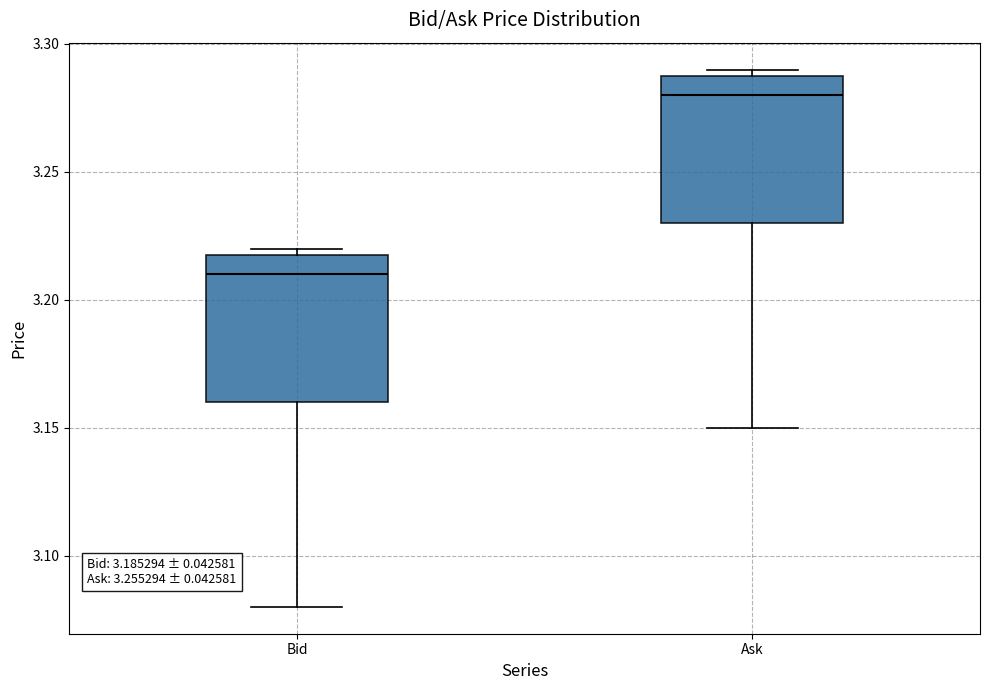

Reading left to right, read every box against the y-axis: the position of its median line, the range the box covers, and the ends of its whiskers. The values are not printed on the chart, so give them approximately, as read against the axis.

Bid: median 3.21, box 3.16 to 3.22, whiskers 3.08 to 3.22 (just above the box's upper edge)
Ask: median 3.28, box 3.23 to 3.29, whiskers 3.15 to 3.29 (just above the box's upper edge)